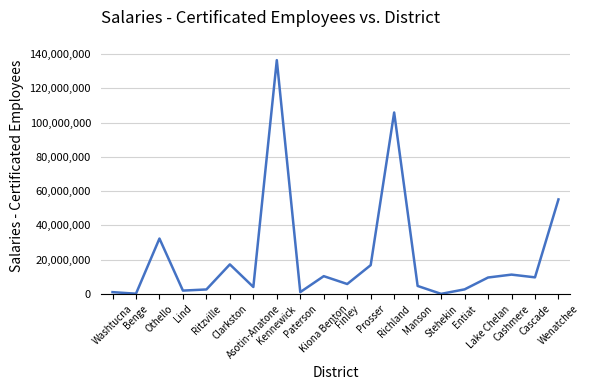

Read the value at Paterson.

1088107.1